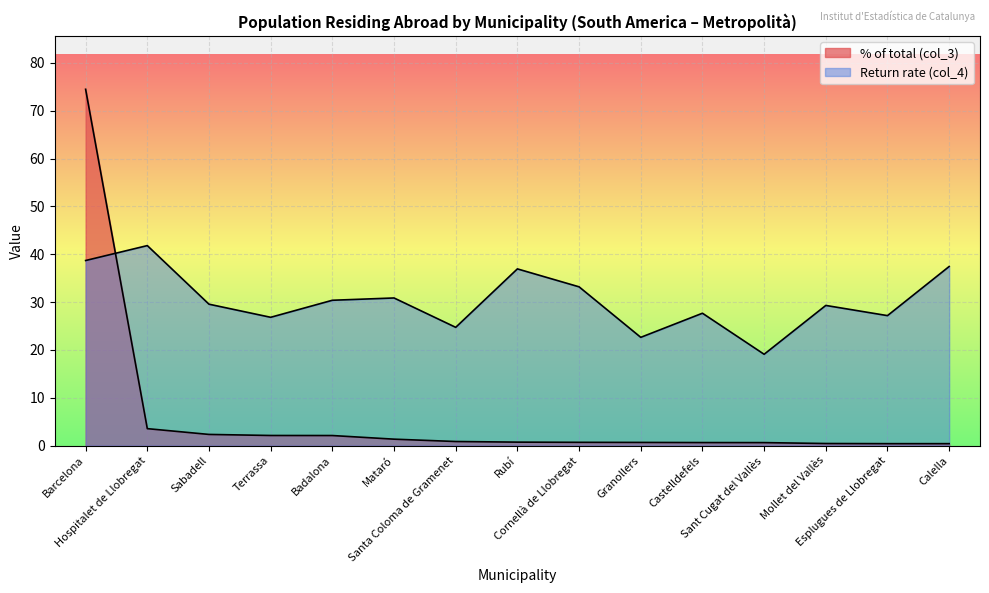

Where is Return rate (col_4) nearest to the value 30?

Badalona